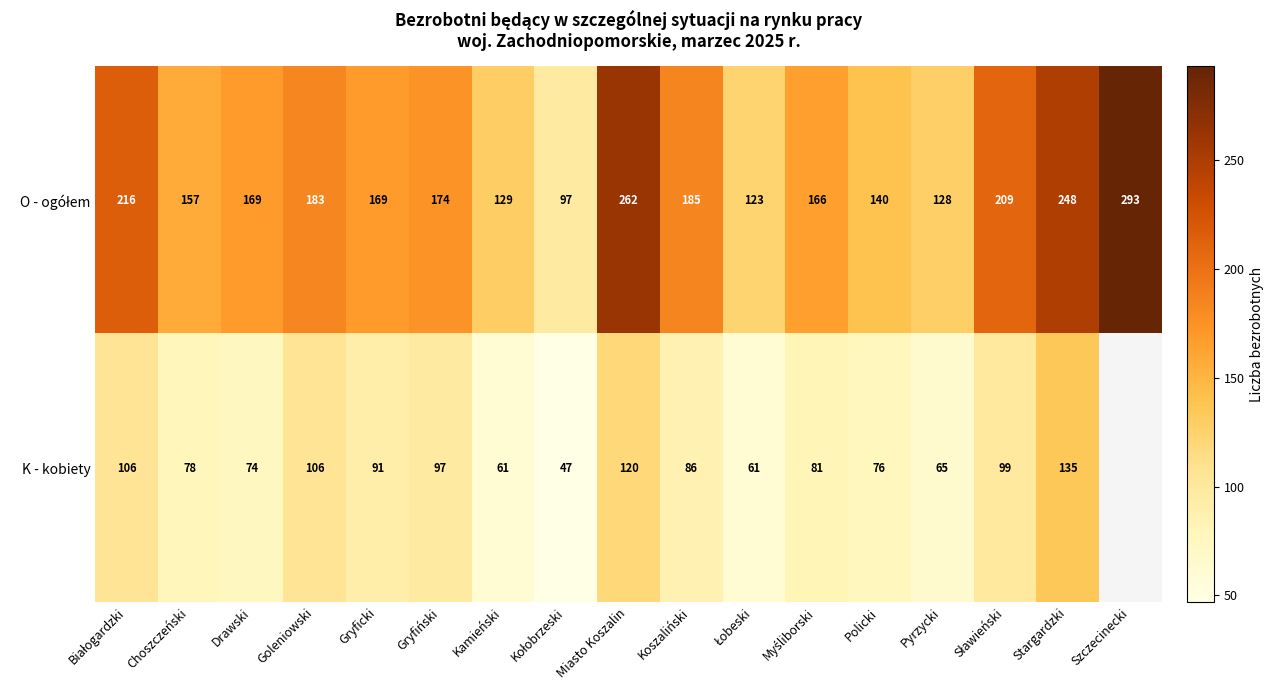

What is the total value across all series at Policki?

216